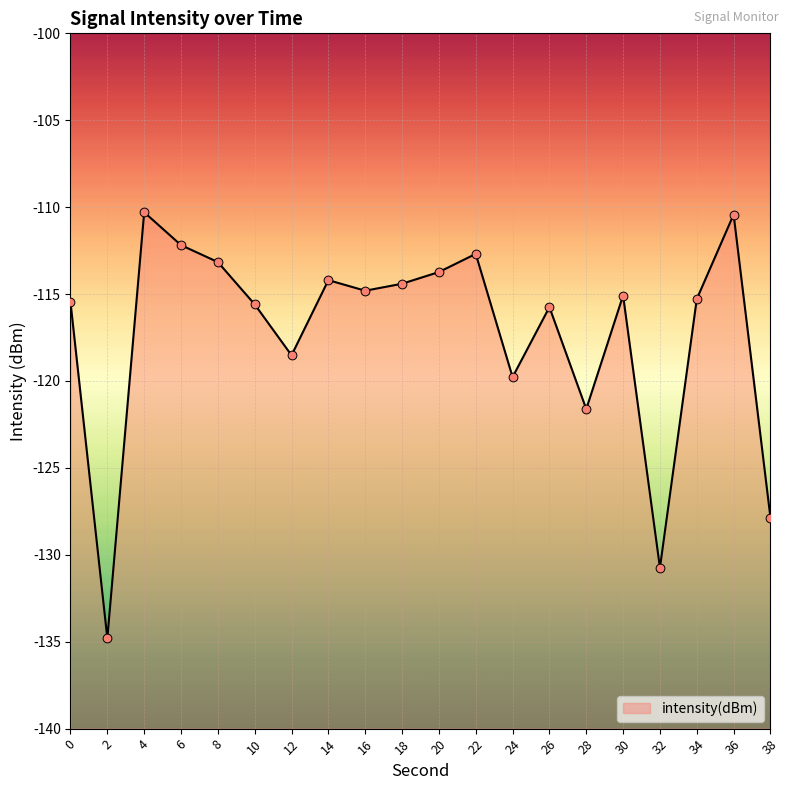

What is the change in value from 20 to 36?

+3.3